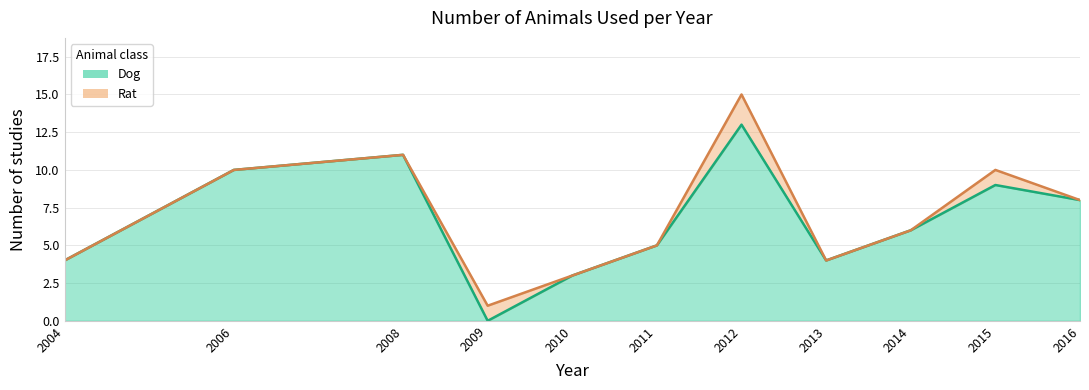

Which category has the highest value across all series?

2012